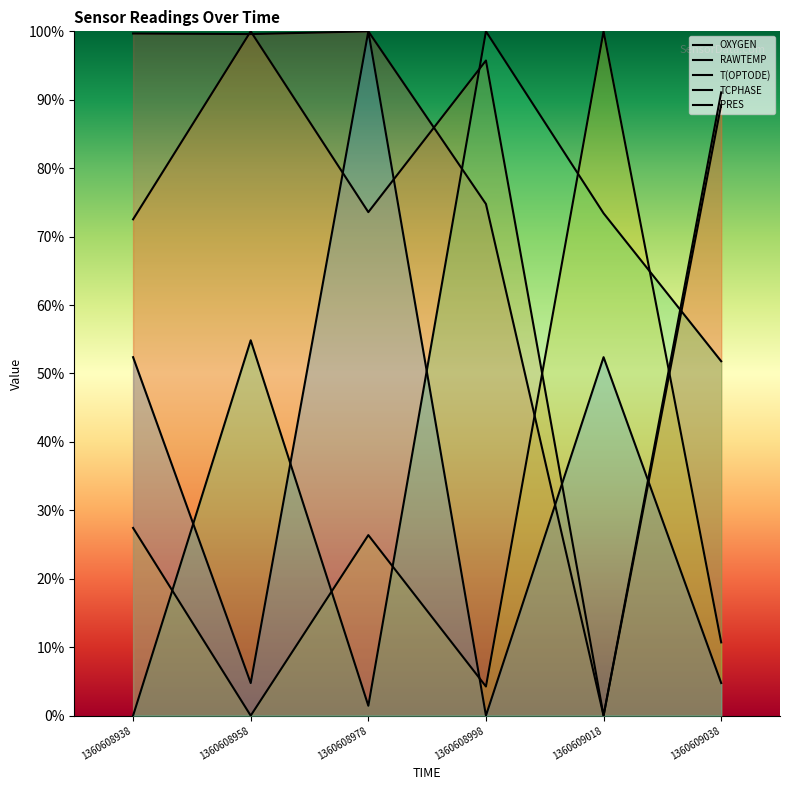

How many data points in RAWTEMP are less than 89?

3